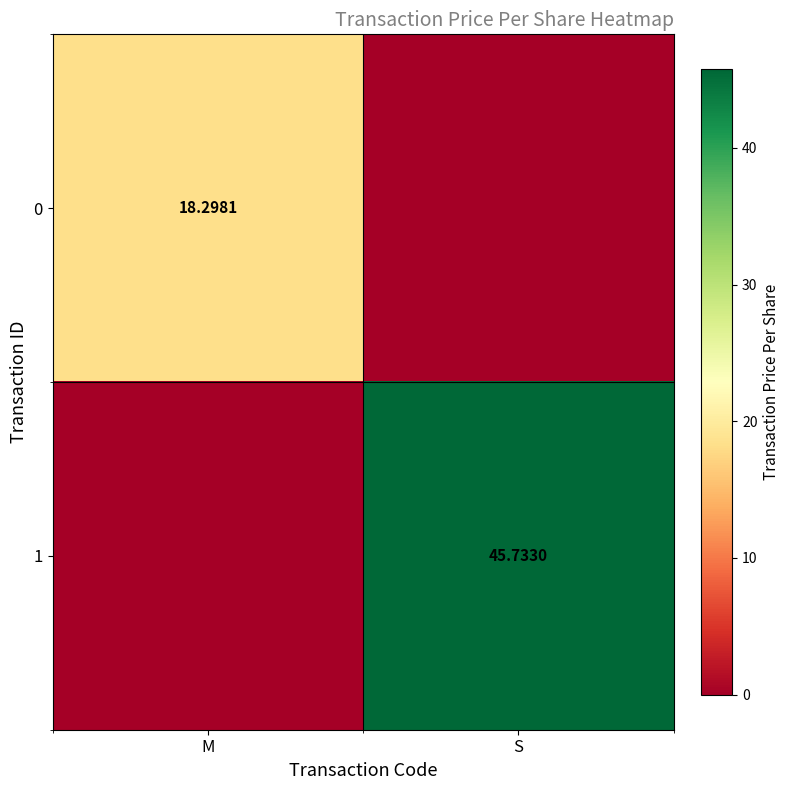

Where does the 1 series first go above 45?

S